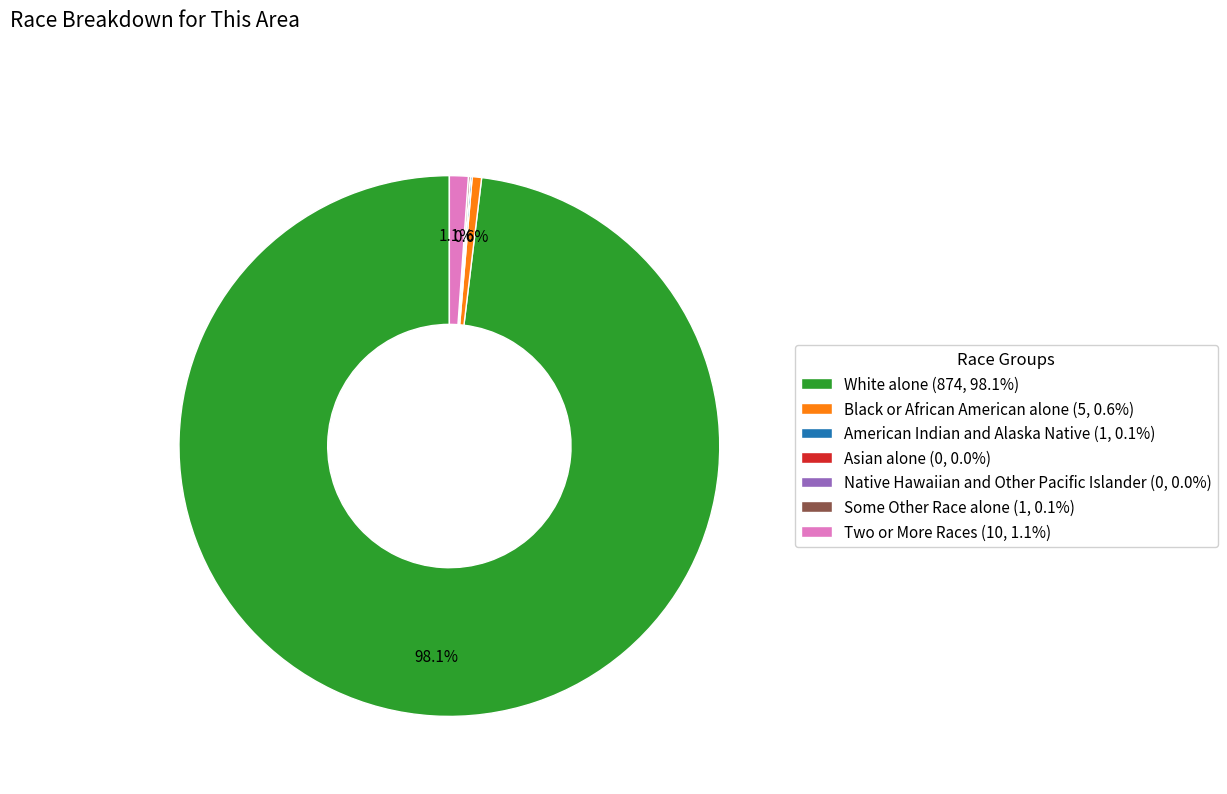

Is there a majority slice in this chart?

Yes